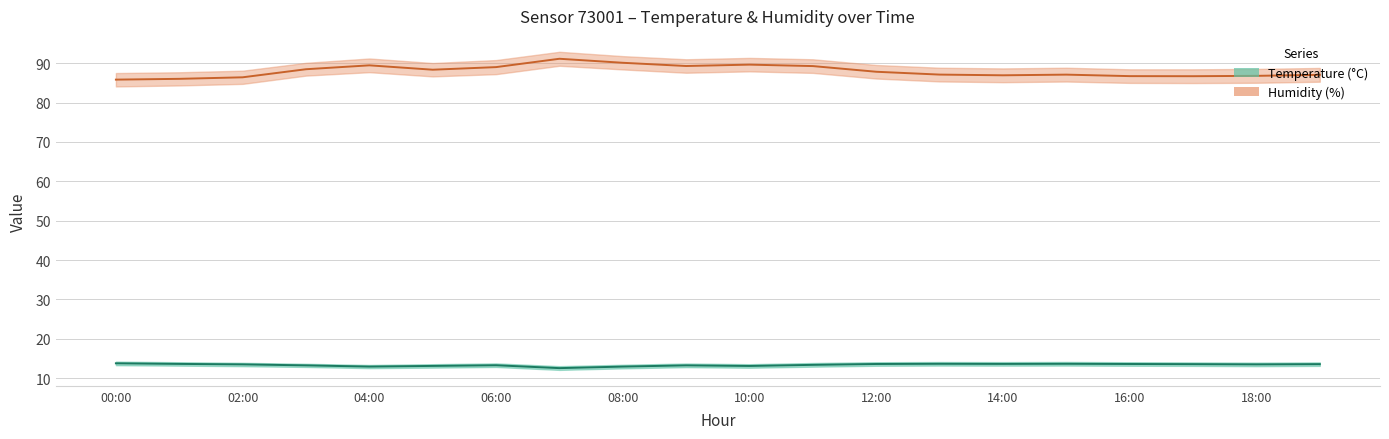

The value of temperature at 10:00 is 17.3. True or false?

False